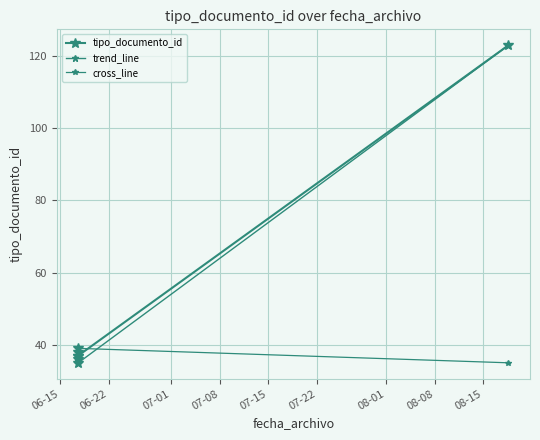

Where is the first local minimum?

2015-06-17 14:49:24